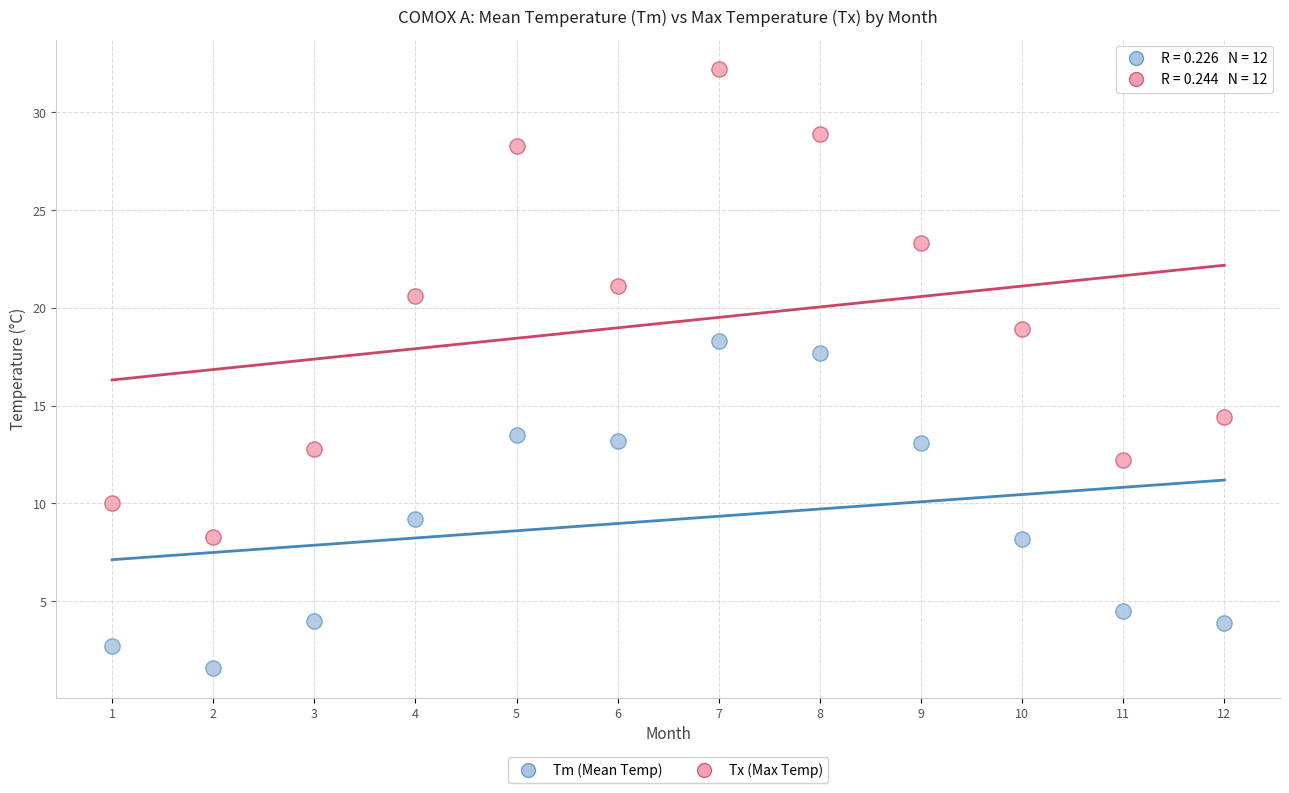

Across all data points, what is the range of Y values (max minus min)?

30.6